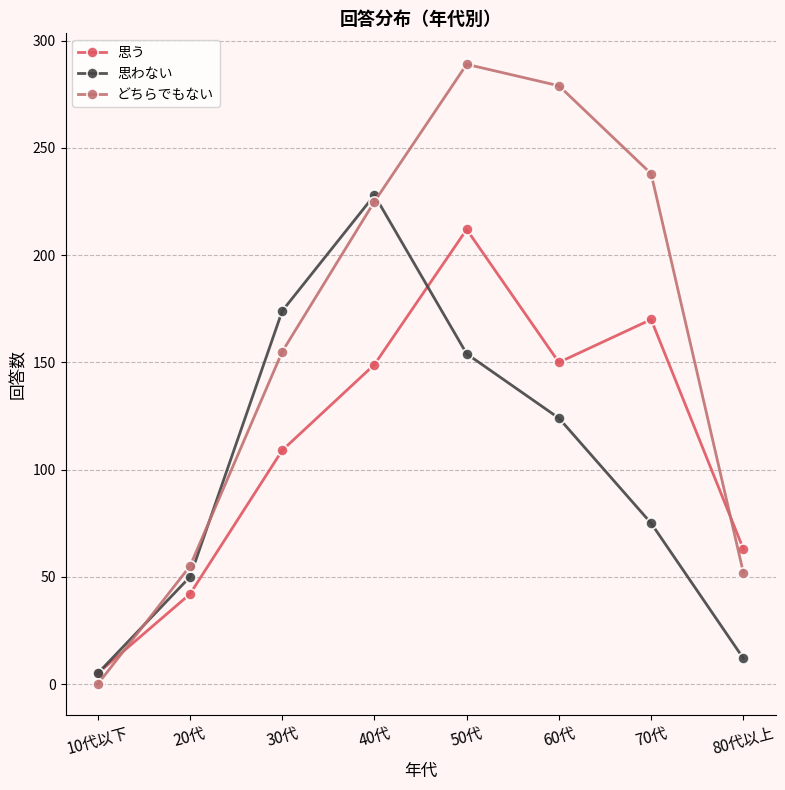

Which series has the widest spread of values?

どちらでもない